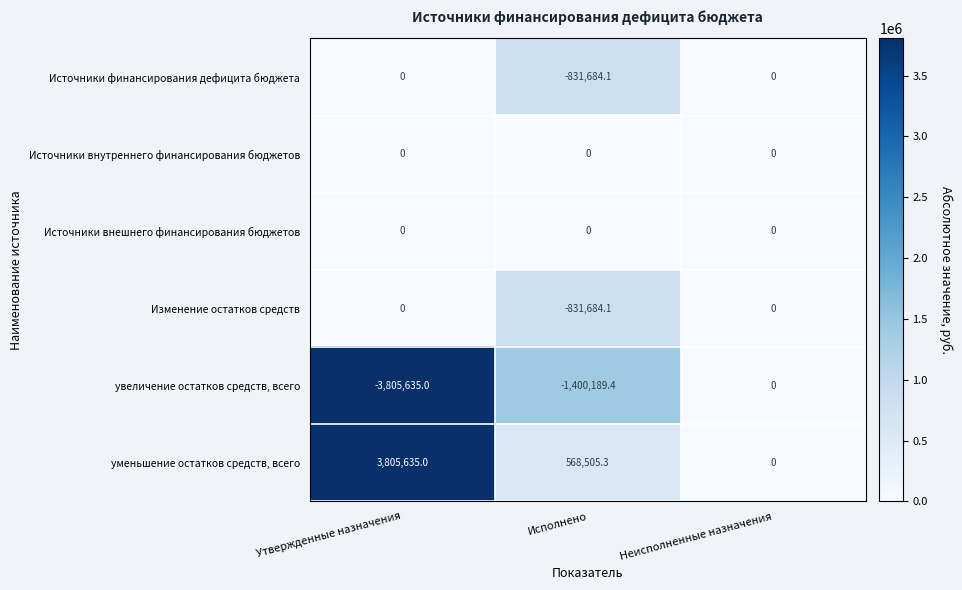

How many positive values does the уменьшение остатков средств, всего series have?

2